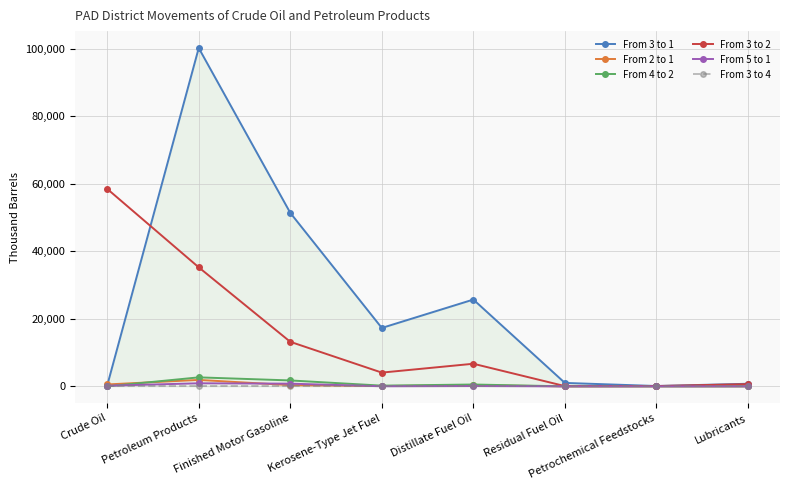

Where does the From 5 to 1 series first go above 90?

Crude Oil